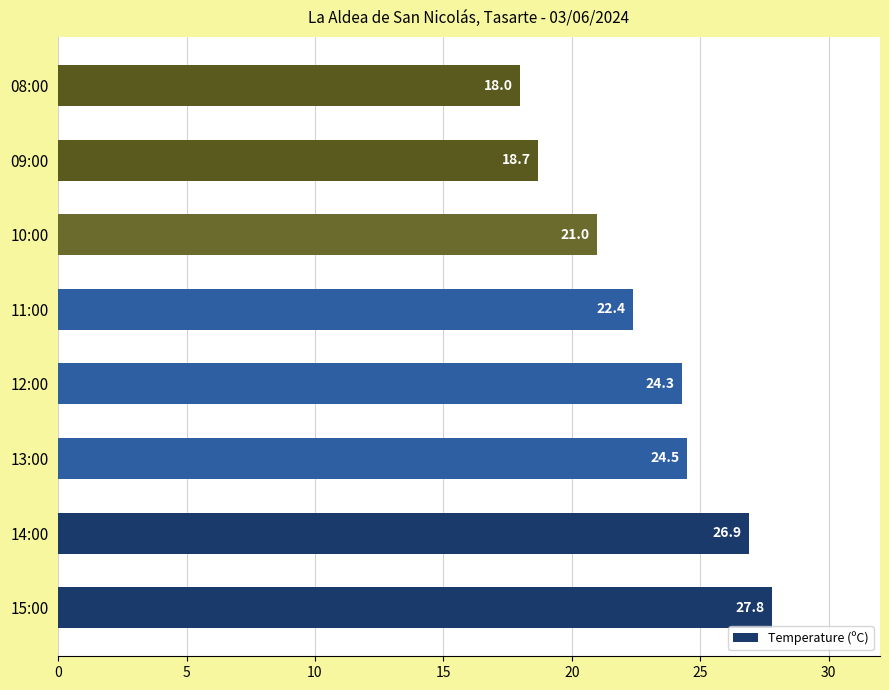

What is the sum of all values?

183.6